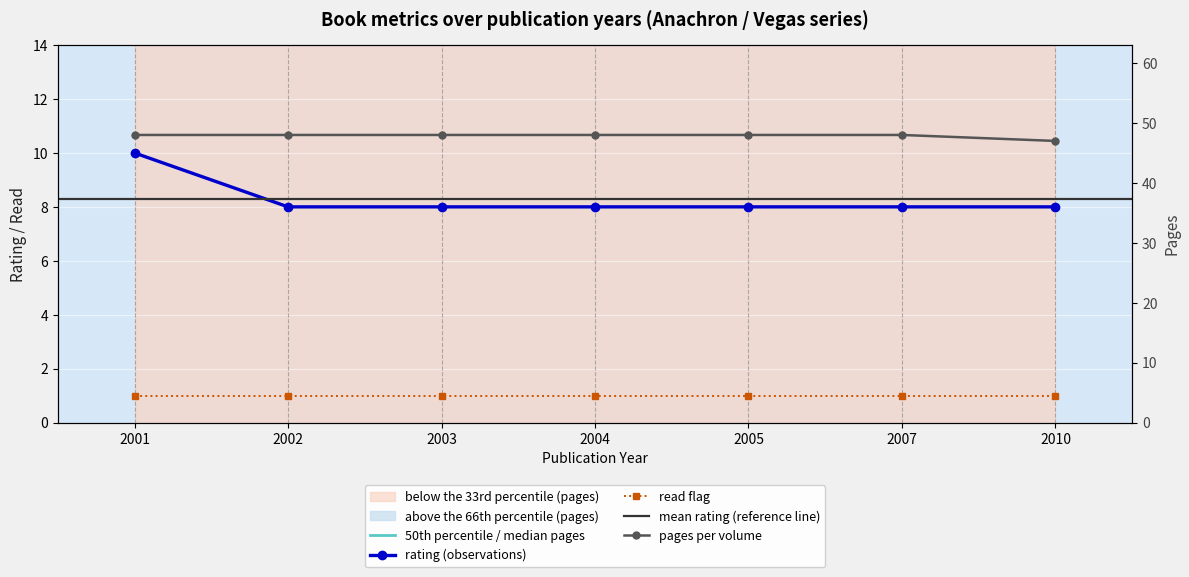

True or false: rating and pages intersect in this chart.

False